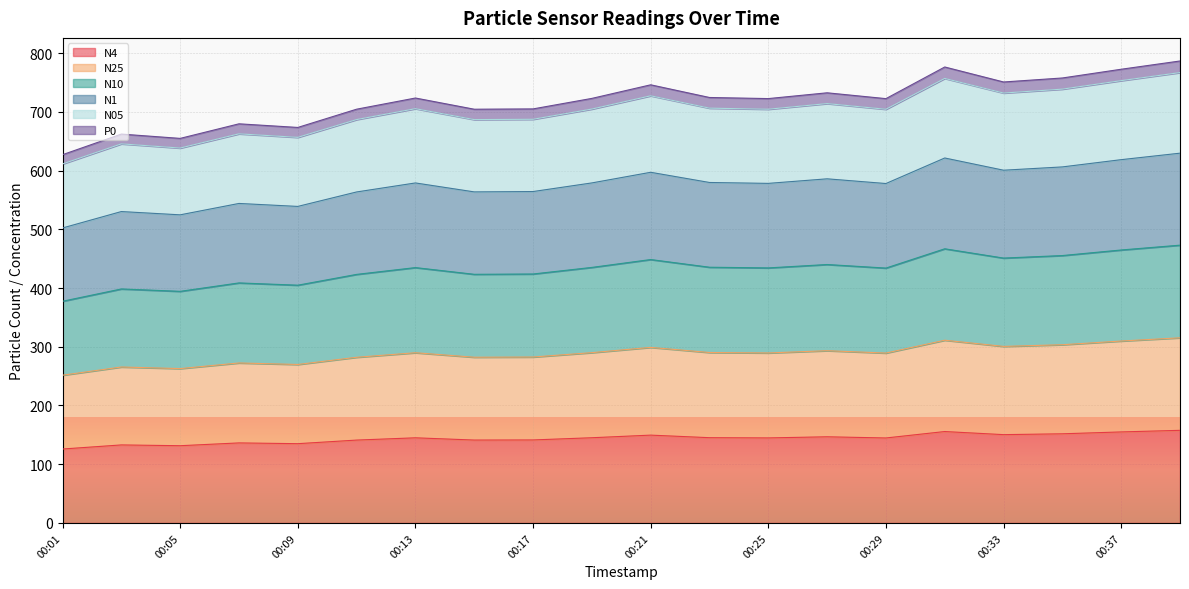

What is the highest value of the N4 series?

157.7